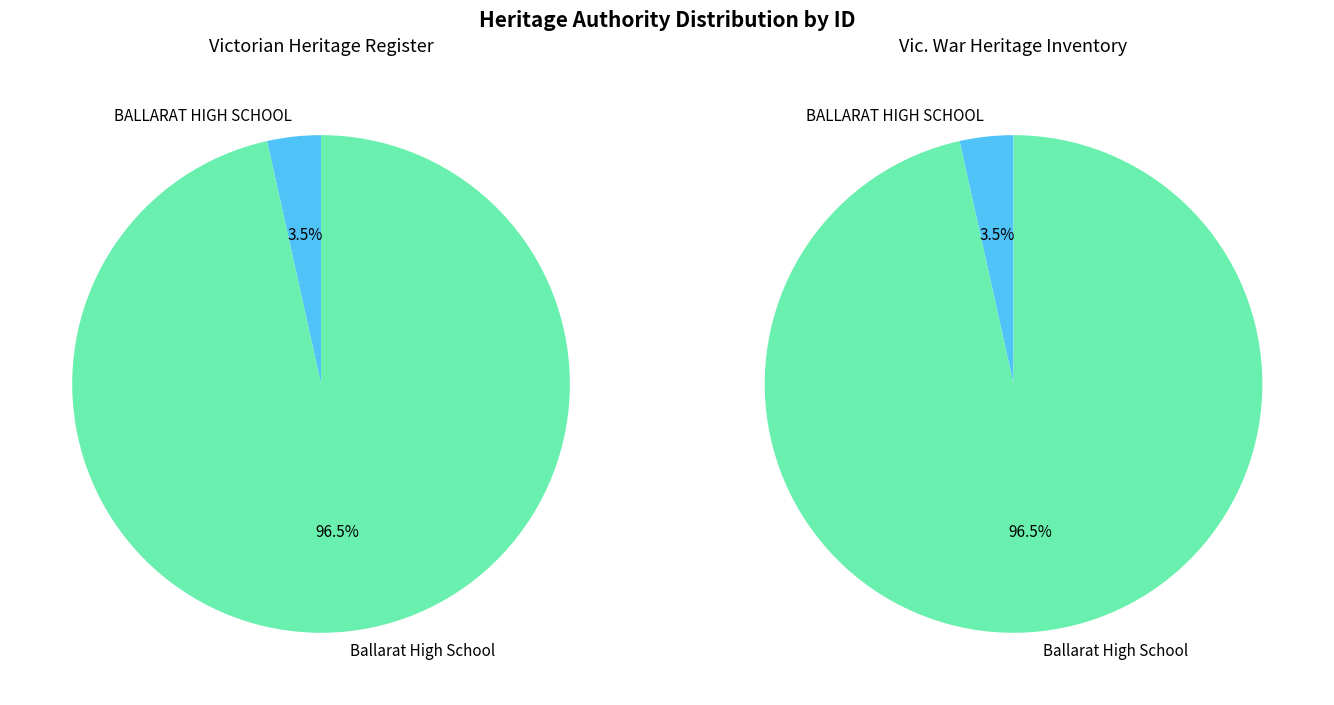

Combined, what portion of the pie is BALLARAT HIGH SCHOOL and Ballarat High School?

100.0%